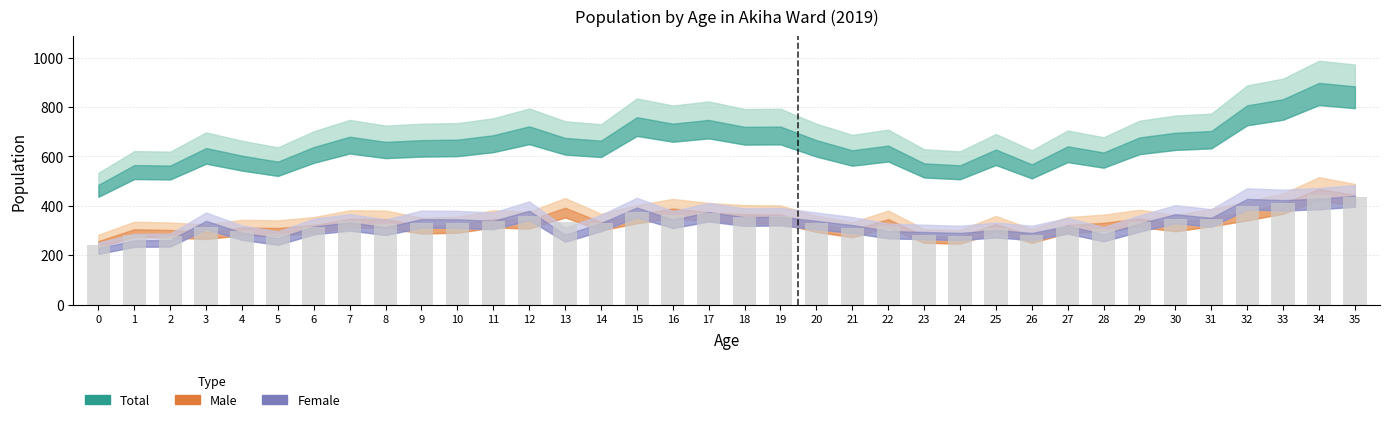

Which has a higher value, 32 or 22?

32